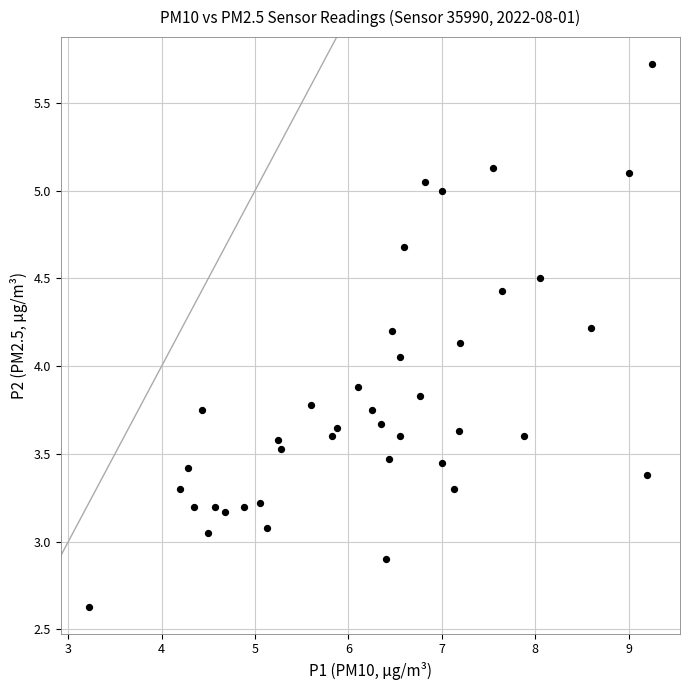

What is the range of X values (max minus min)?

6.0